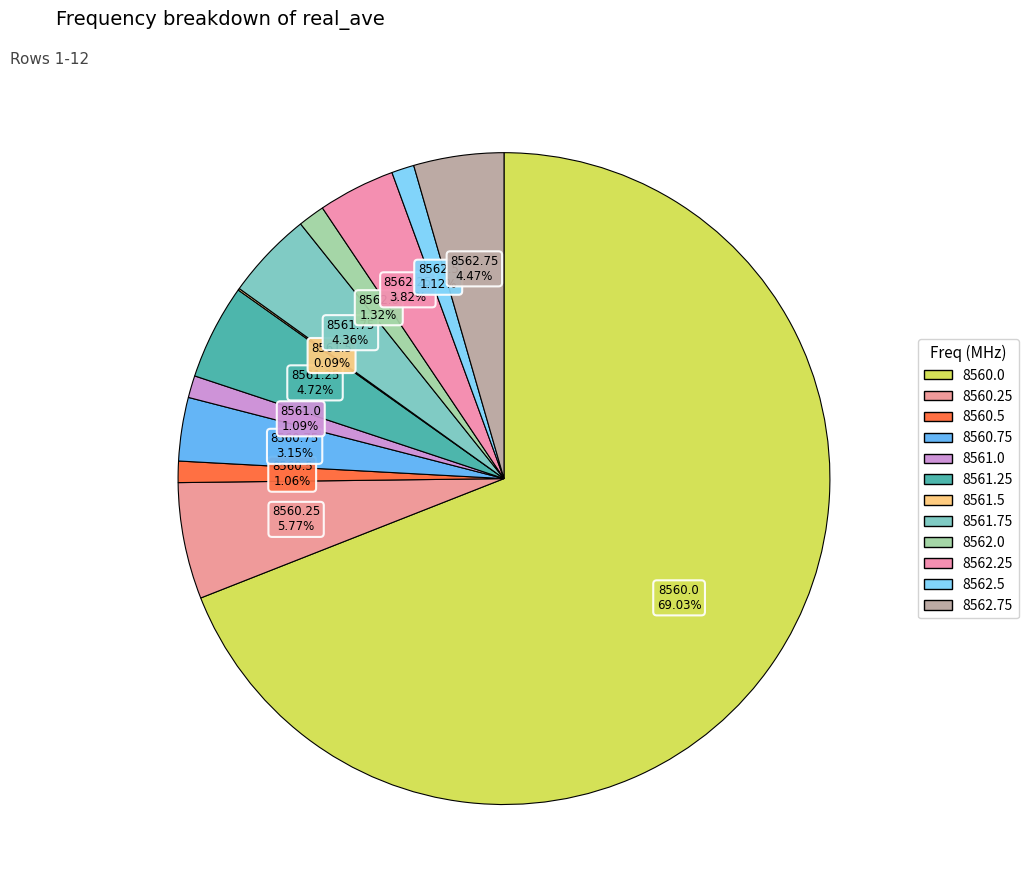

To the nearest percent, what is the difference between the largest and smallest slice percentages?

69%